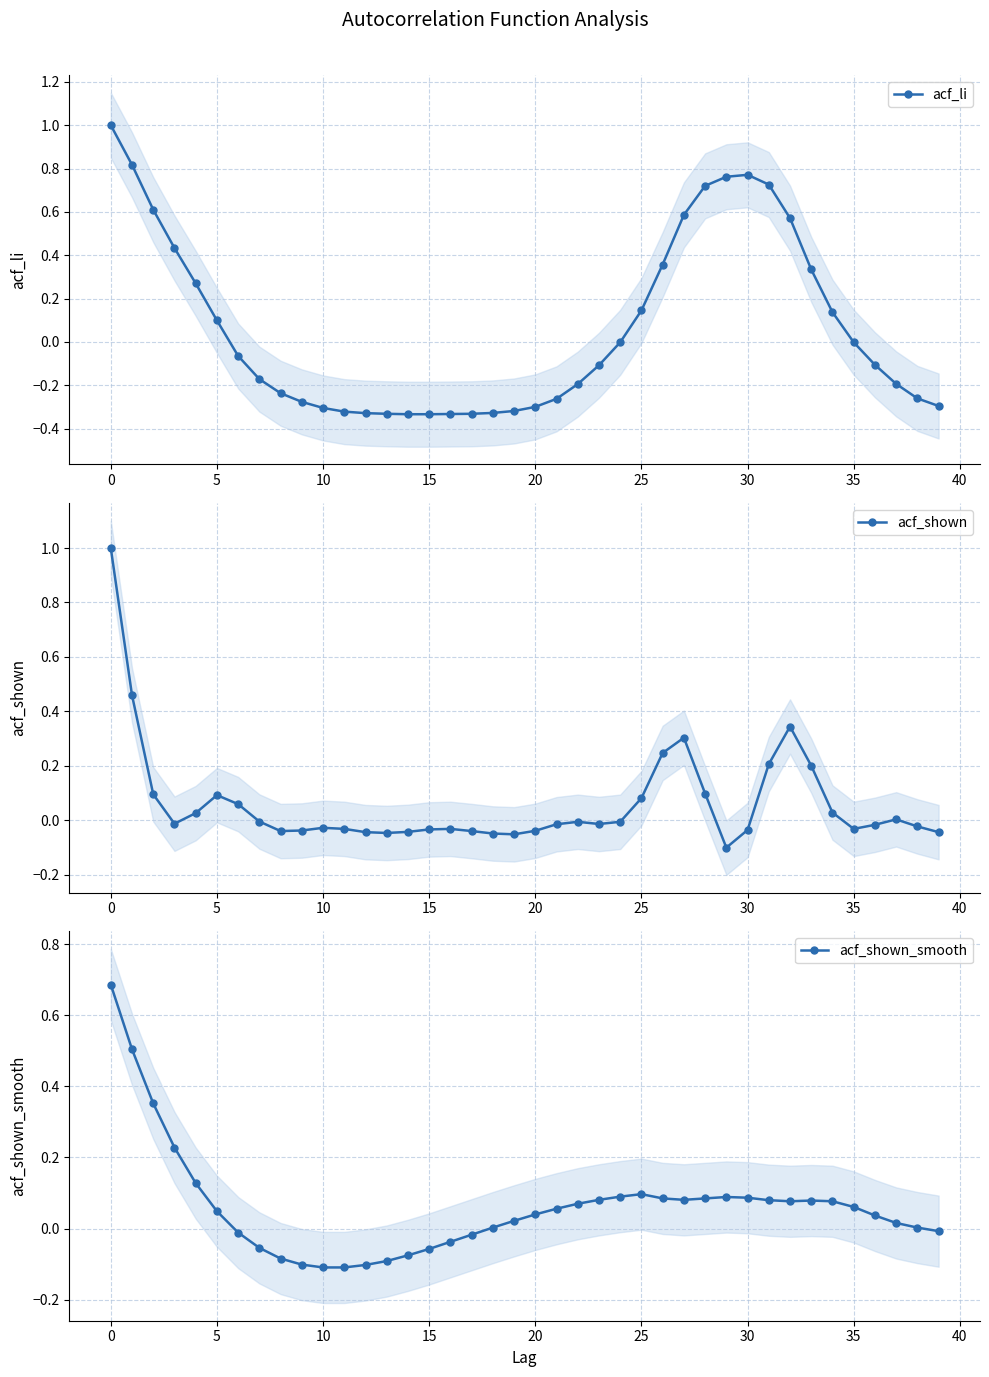

Is the value of acf_shown at 25 greater than the value of acf_shown_smooth at 15?

No